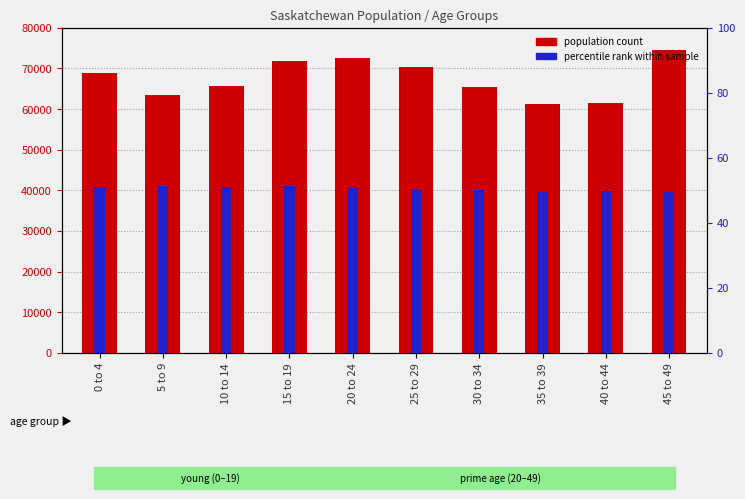

Is the value of population count at 10 to 14 greater than the value of percentile rank within sample at 40 to 44?

Yes